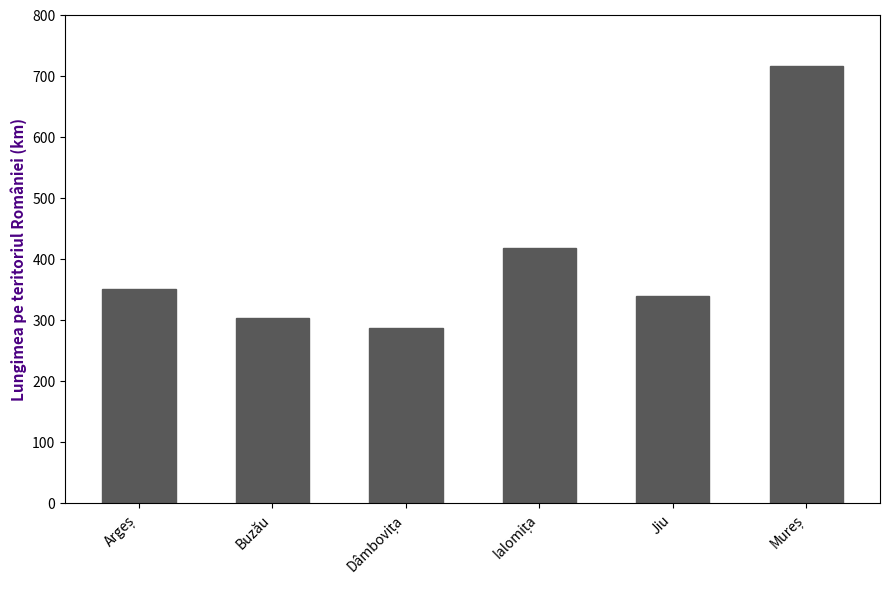

The chart shows a value of 223 at Jiu. True or false?

False